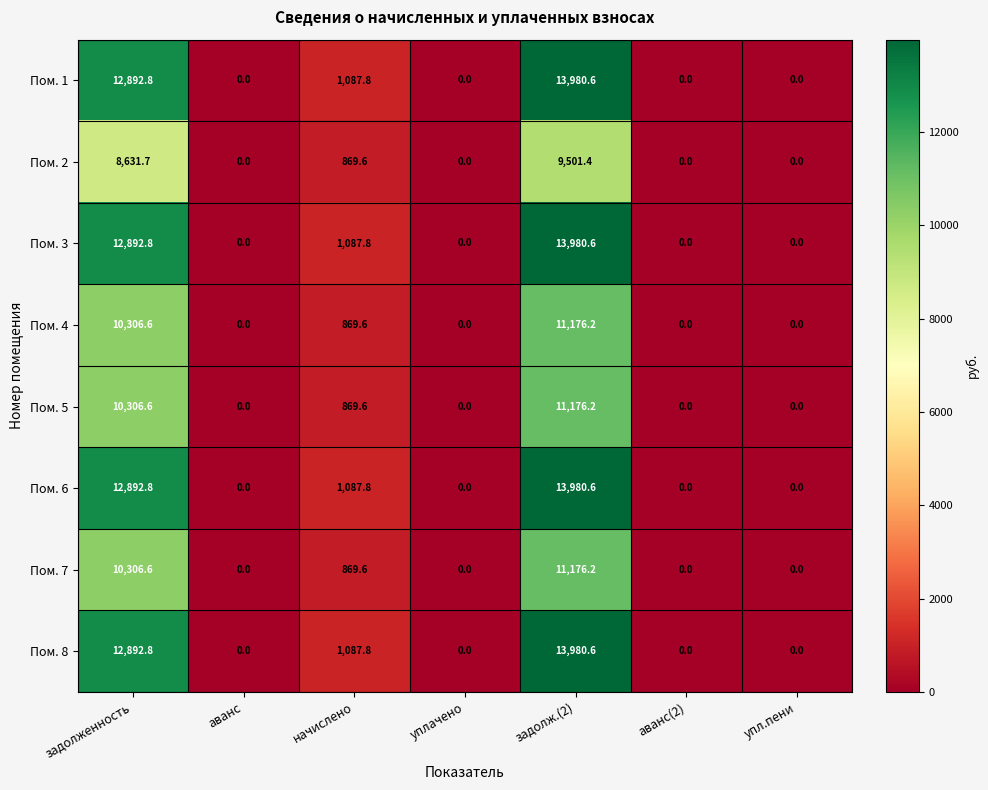

Count the number of data series in this chart.

8